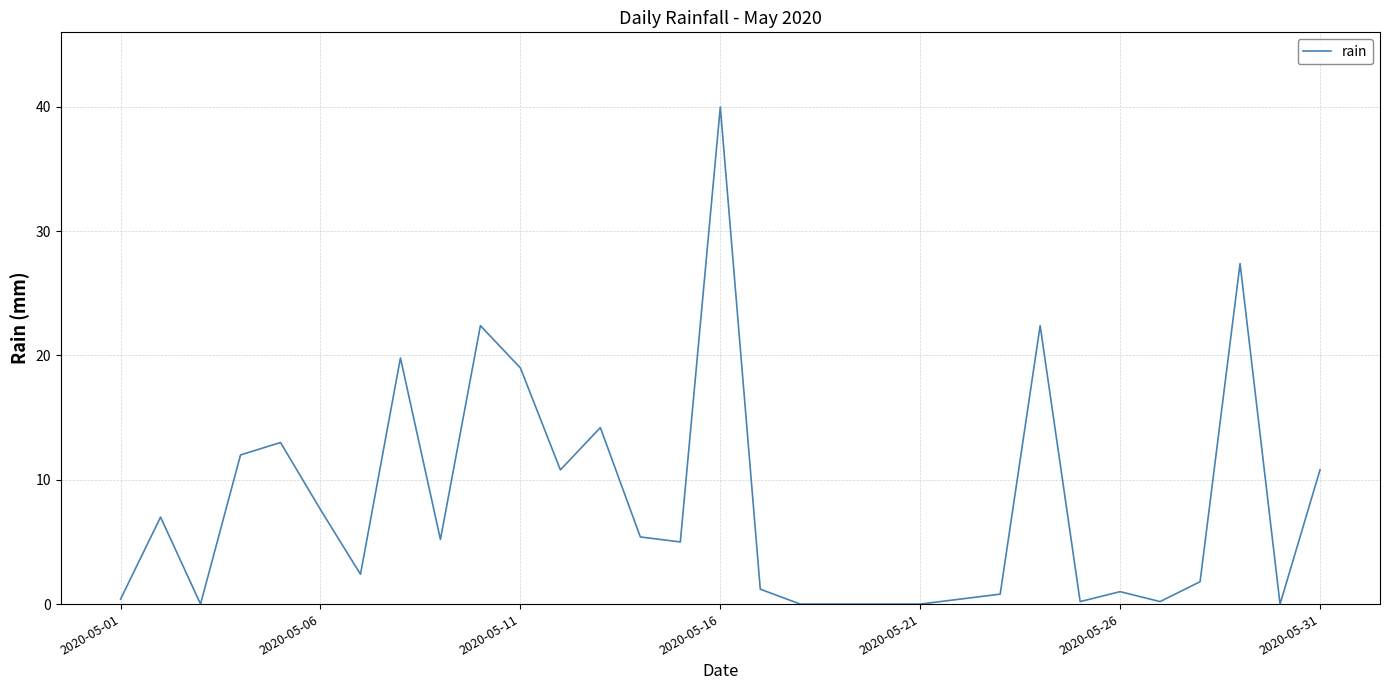

What is the maximum value shown in the chart?

40.0